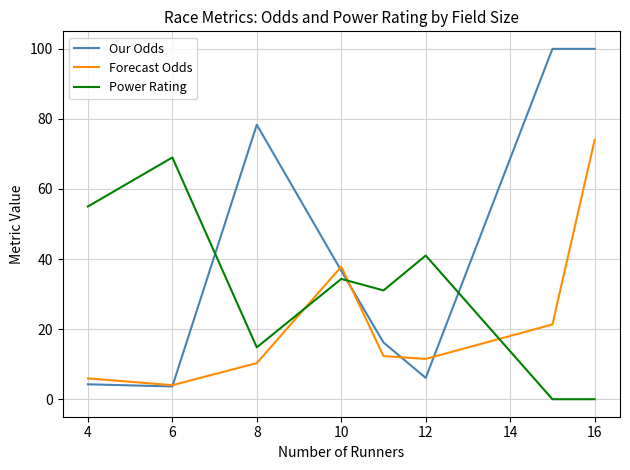

Rank the series by their maximum value, from highest to lowest.

Our Odds, Forecast Odds, Power Rating